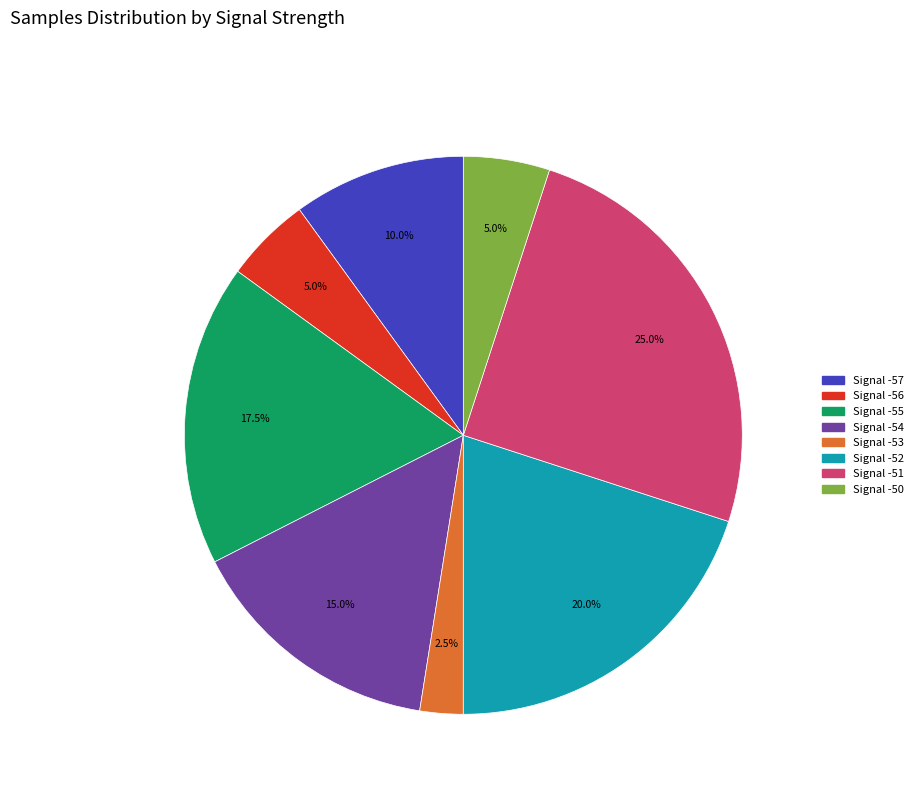

Combined, what portion of the pie is Signal -54 and Signal -57?

25.0%